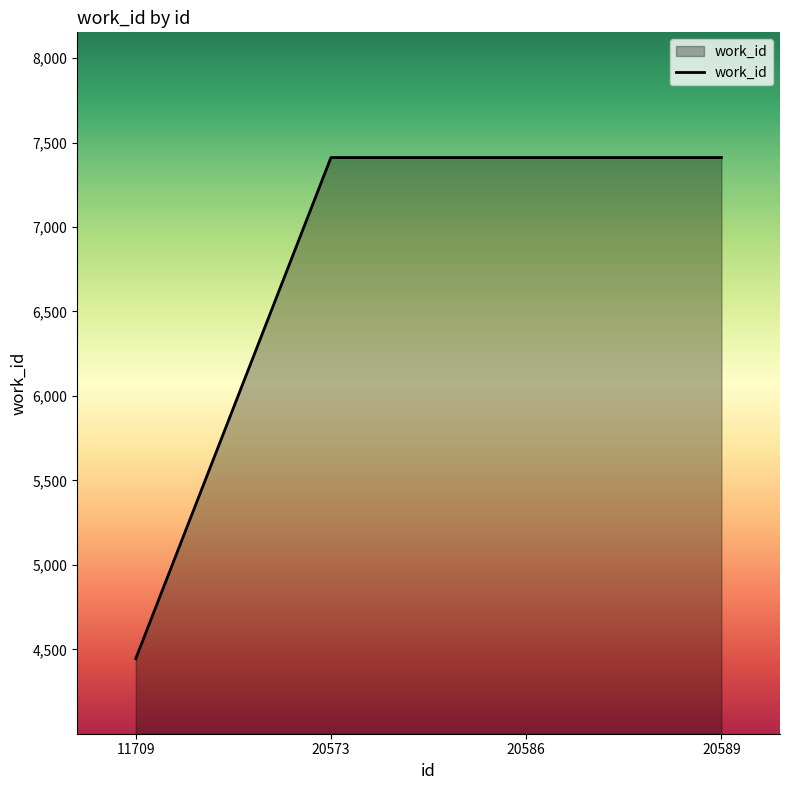

Reading right to left, list all the values displayed in this chart.

20589=7411	20586=7411	20573=7411	11709=4445